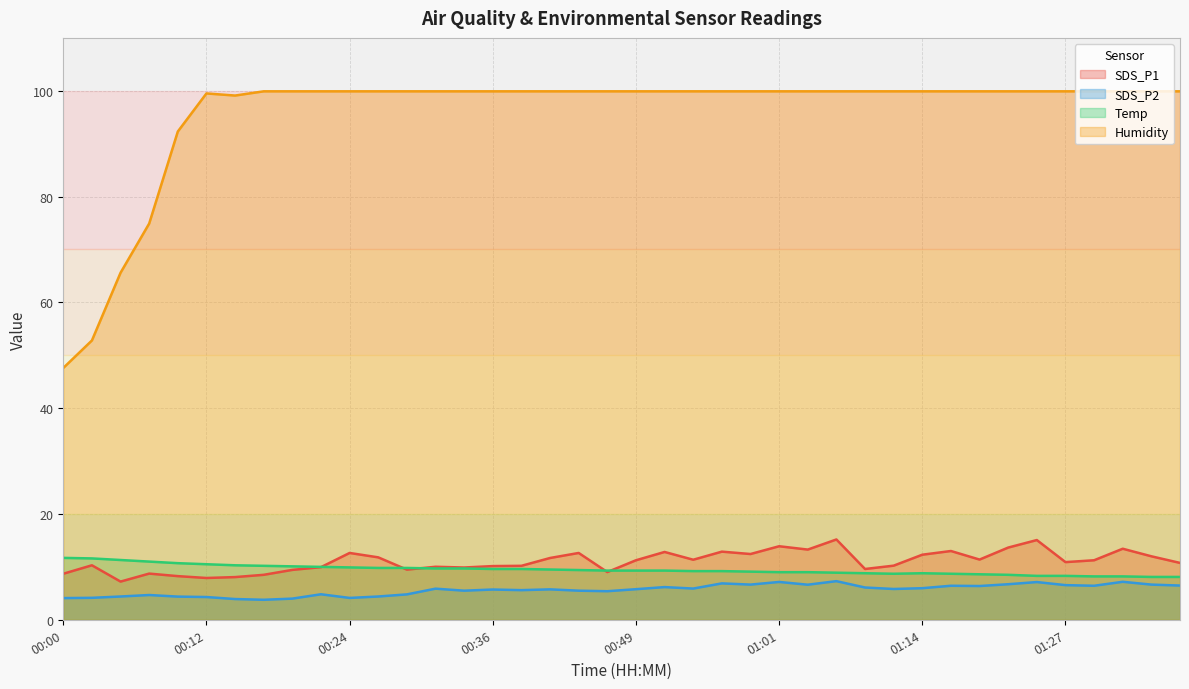

True or false: SDS_P1 has a value of 10.0 at 00:32.

True